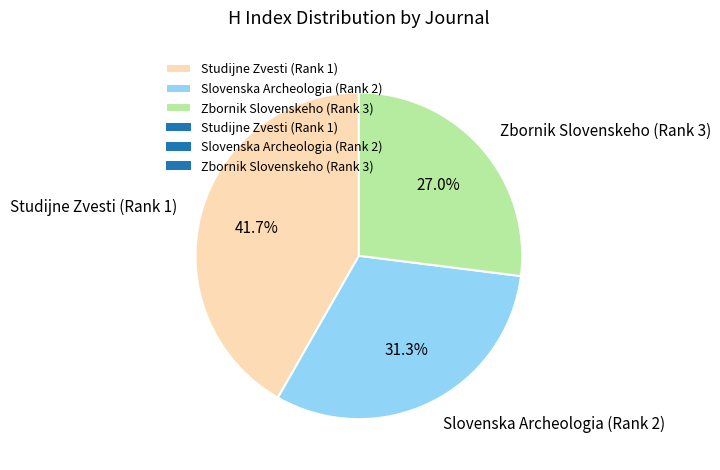

True or false: Zbornik Slovenskeho (Rank 3) accounts for 27% of the total.

True